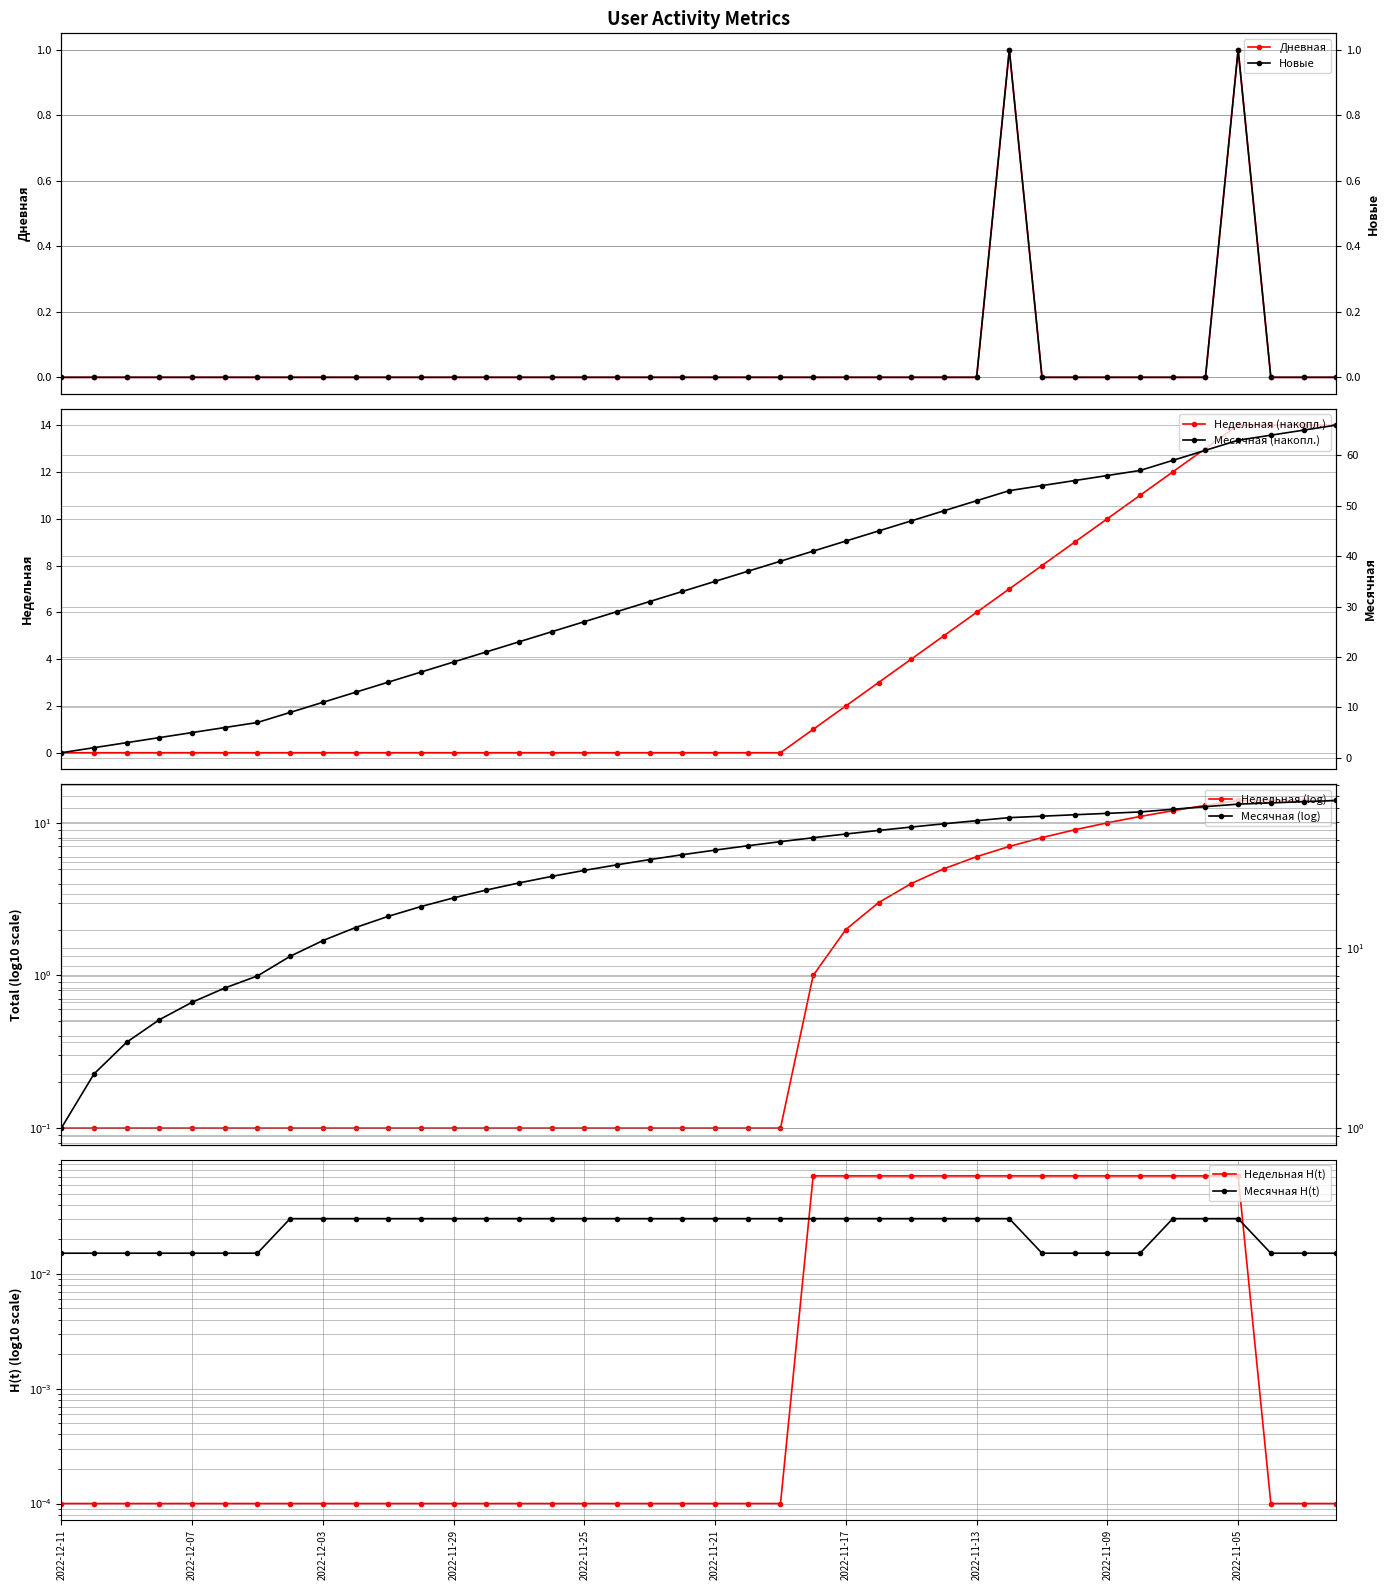

What is the label of the 33rd point from the left?

2022-11-09